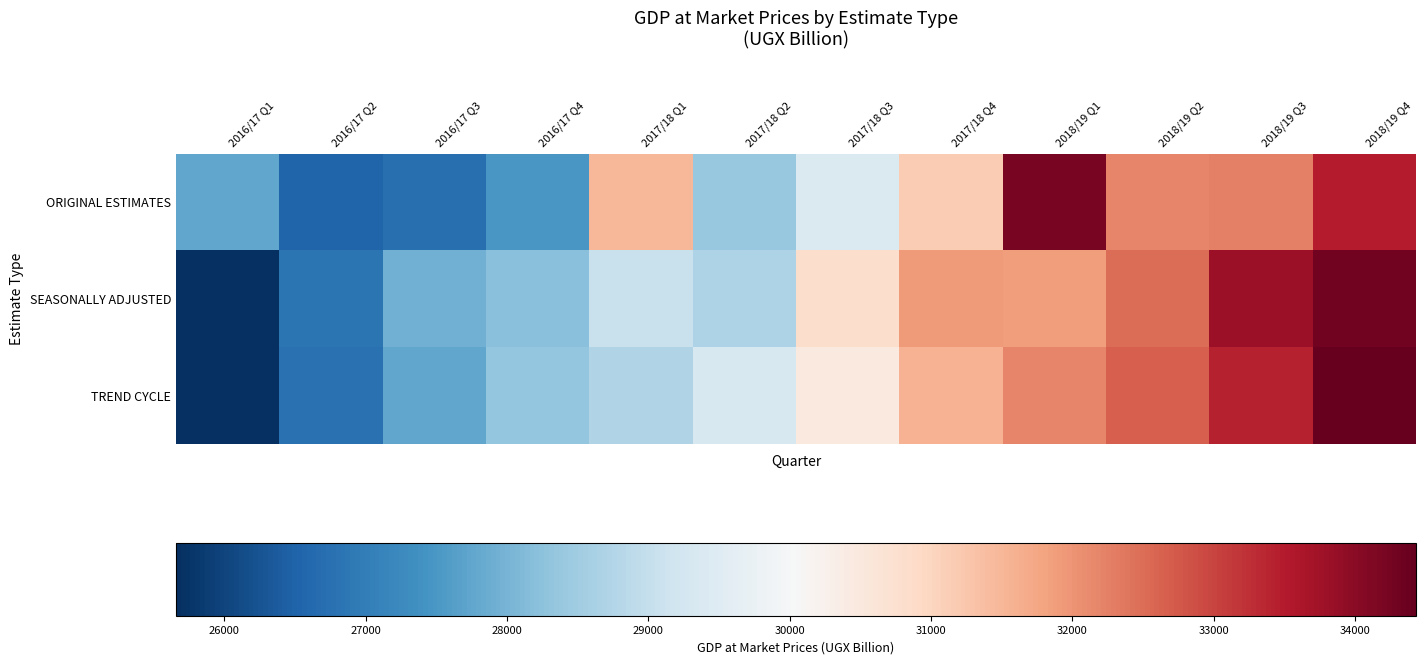

Rank the series by their maximum value, from highest to lowest.

TREND CYCLE, SEASONALLY ADJUSTED, ORIGINAL ESTIMATES